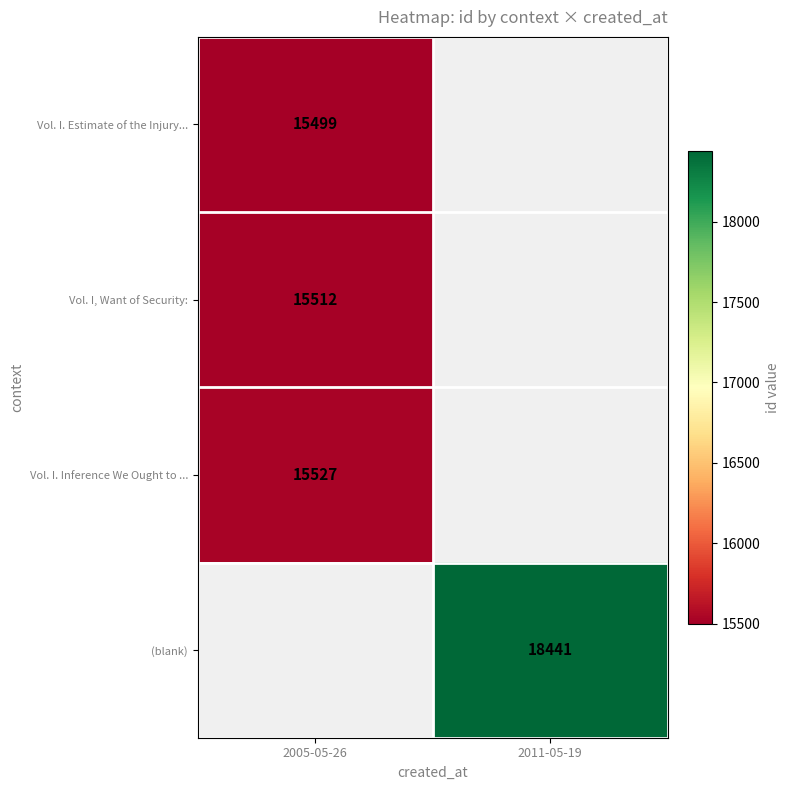

What is the smallest value displayed?

15499.0